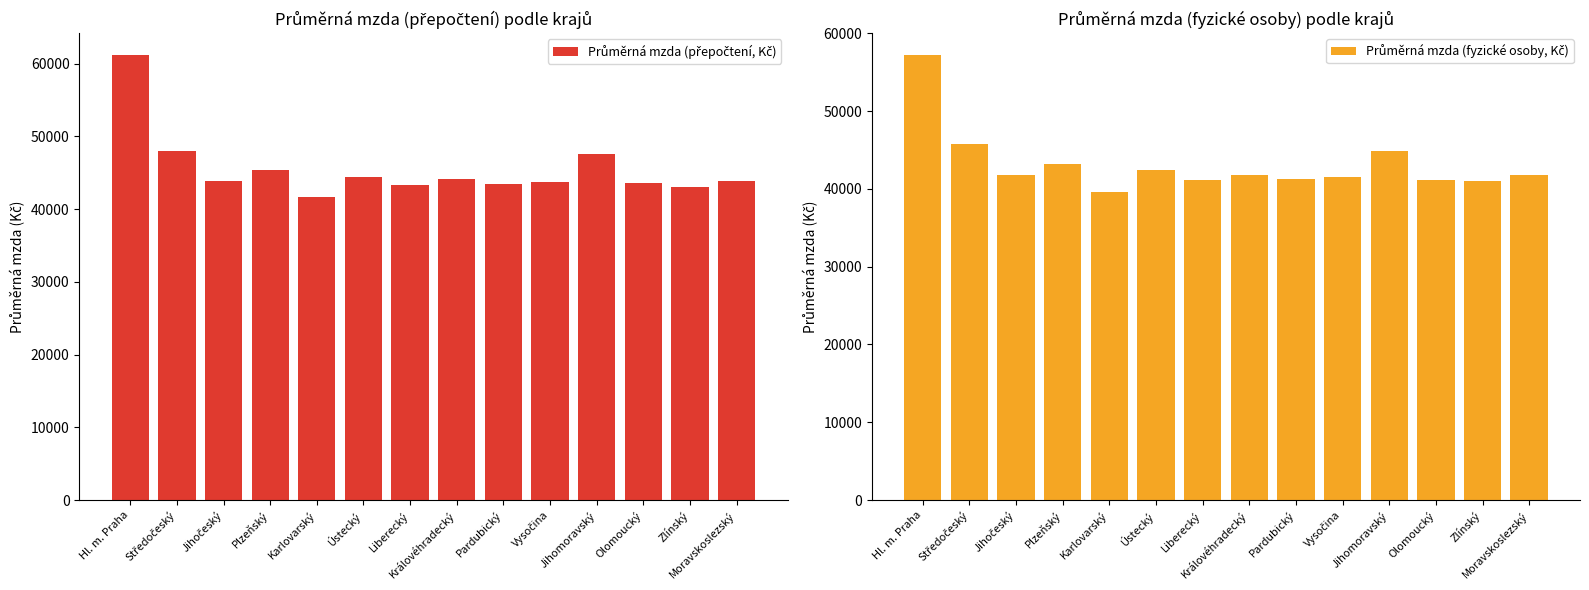

What is the label of the 12th bar from the left?

Olomoucký